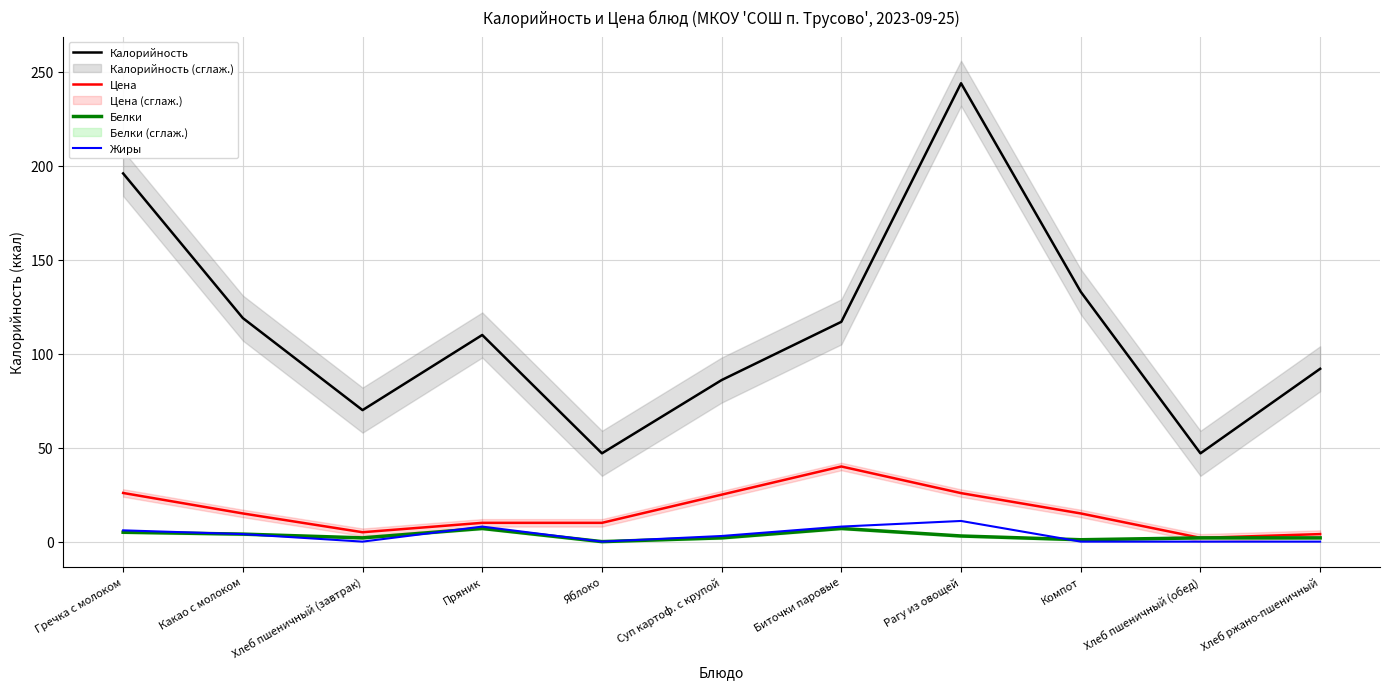

Which series has the largest range (max minus min)?

Калорийность